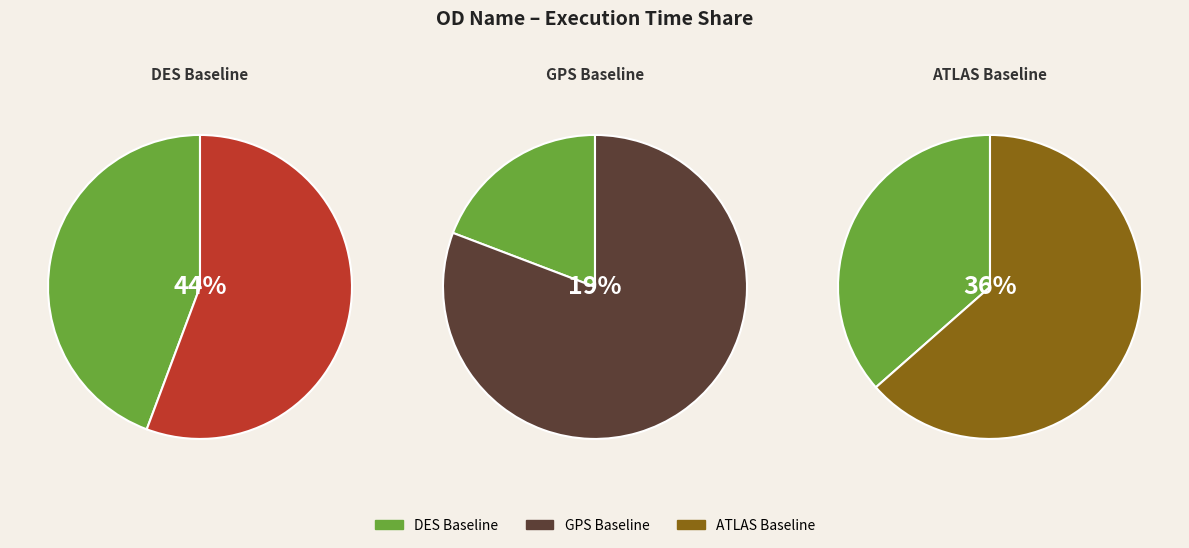

Combined, do GPS Baseline and ATLAS Baseline account for over 50%?

Yes